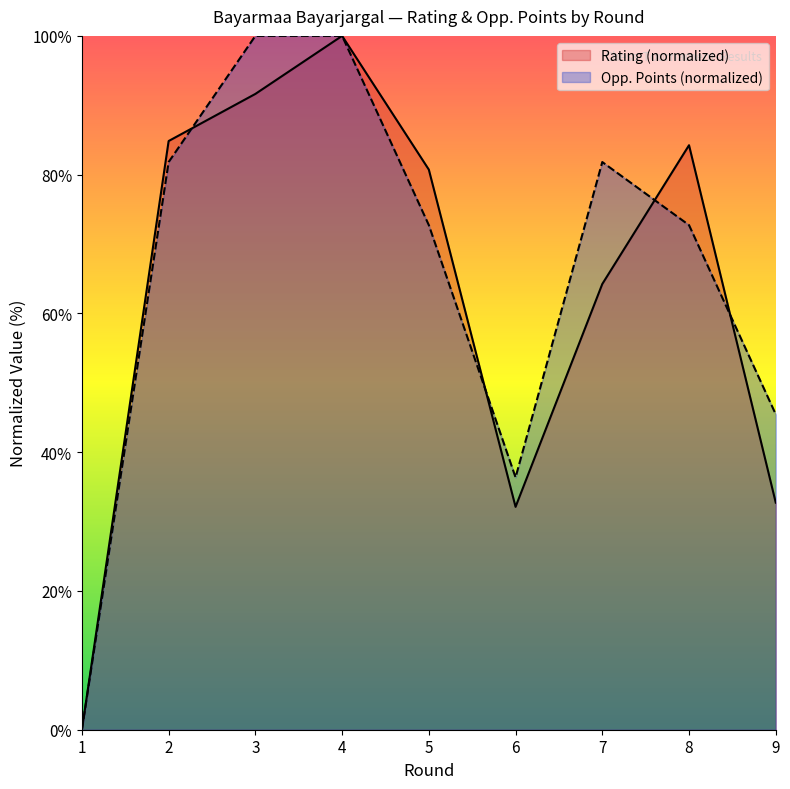

Which series ends up on top after the final intersection of Rating and Opponent Points?

Opponent Points